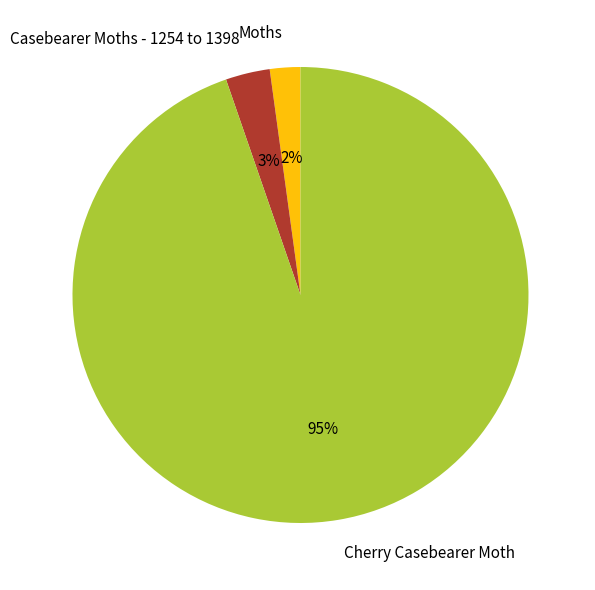

How many segments does this pie chart have?

3